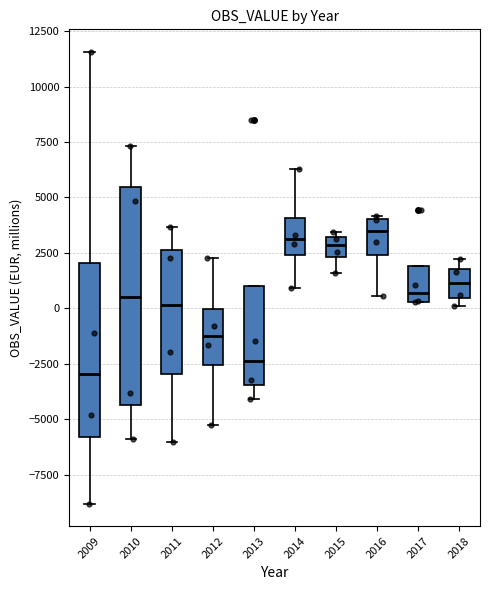

Which box is the tallest, from its lower edge to its upper edge?

2010